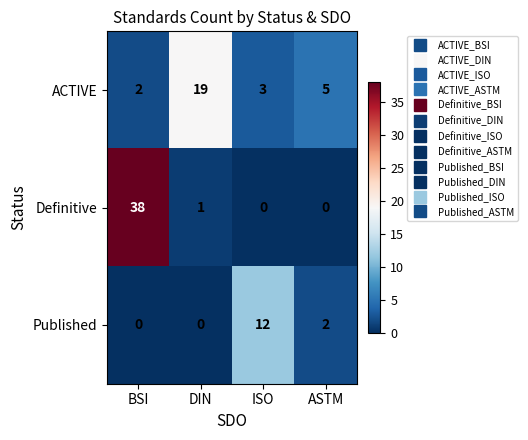

At which category is the sum across all series the highest?

BSI